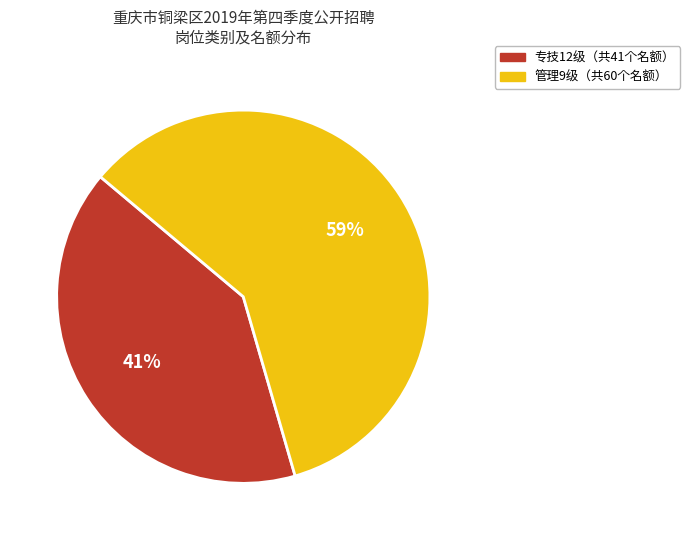

Does any single category account for the majority?

Yes